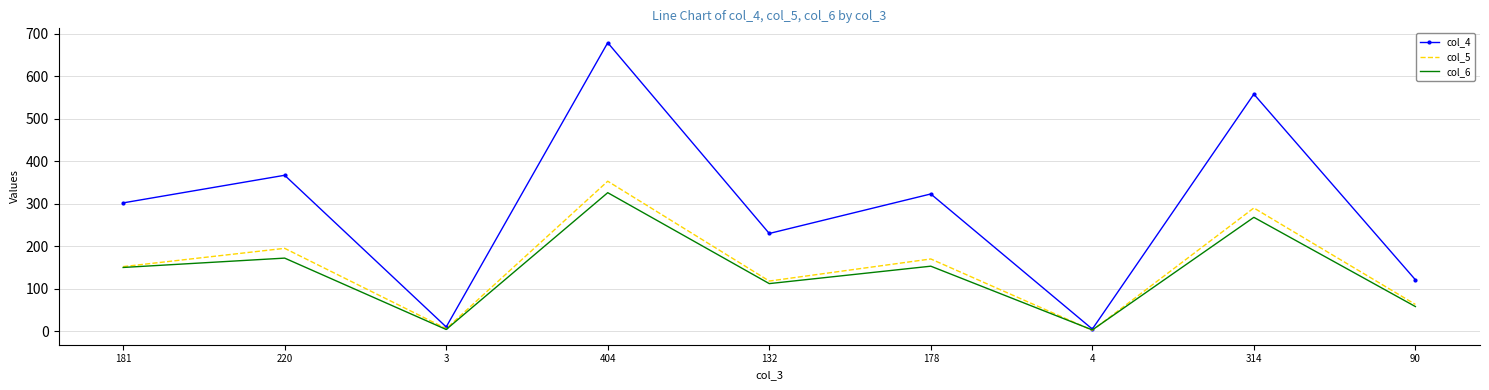

True or false: col_5 has a value of 152 at 181.

True